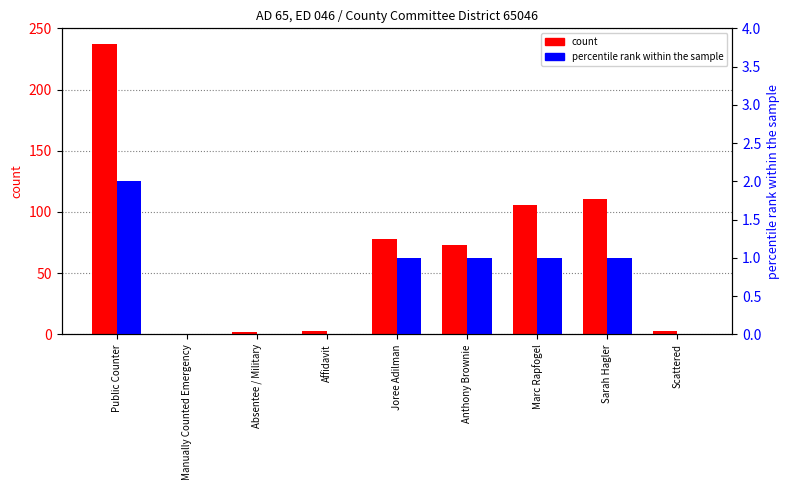

Reading right to left, what are all the values shown in this chart?

count: Scattered=3	Sarah Hagler=111	Marc Rapfogel=106	Anthony Brownie=73	Joree Adilman=78	Affidavit=3	Absentee / Military=2	Manually Counted Emergency=0	Public Counter=237
percentile rank within the sample: Scattered=0	Sarah Hagler=1	Marc Rapfogel=1	Anthony Brownie=1	Joree Adilman=1	Affidavit=0	Absentee / Military=0	Manually Counted Emergency=0	Public Counter=2